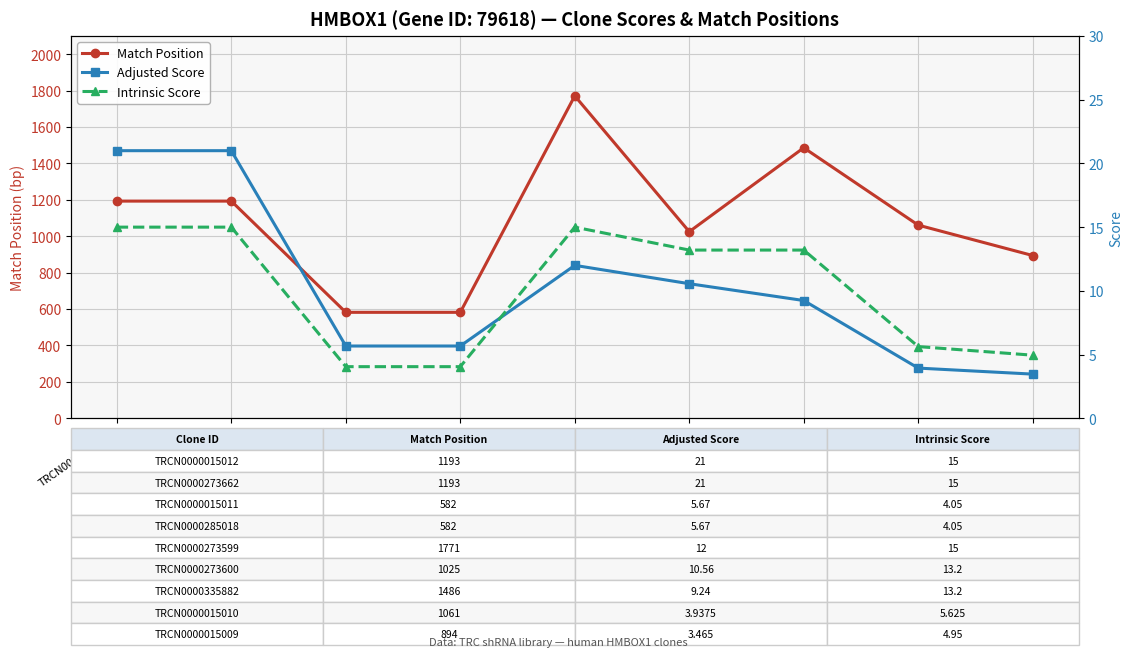

True or false: Adjusted Score has more than 1 points higher than both neighbors.

False